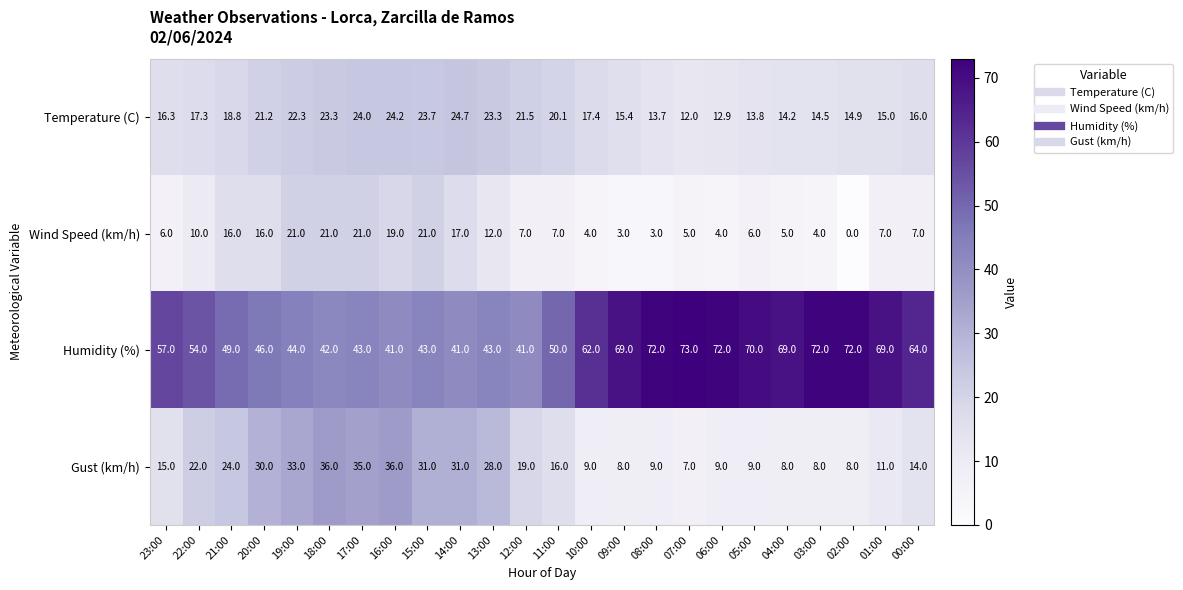

At which label does Gust (km/h) first exceed 16?

22:00